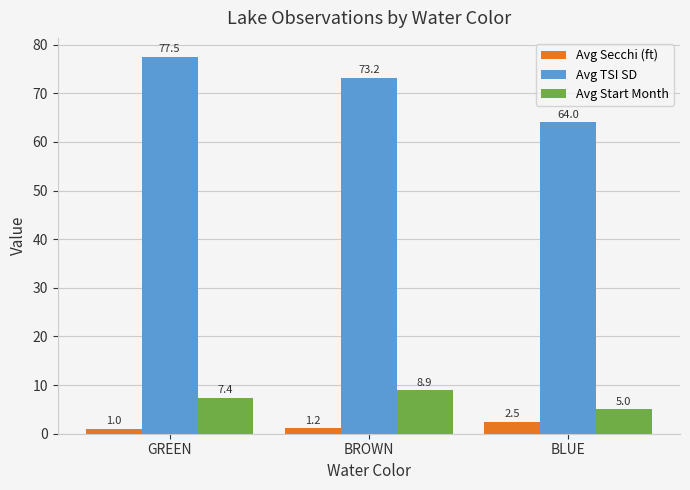

What is the sum of all Avg Secchi (ft) values?

4.7